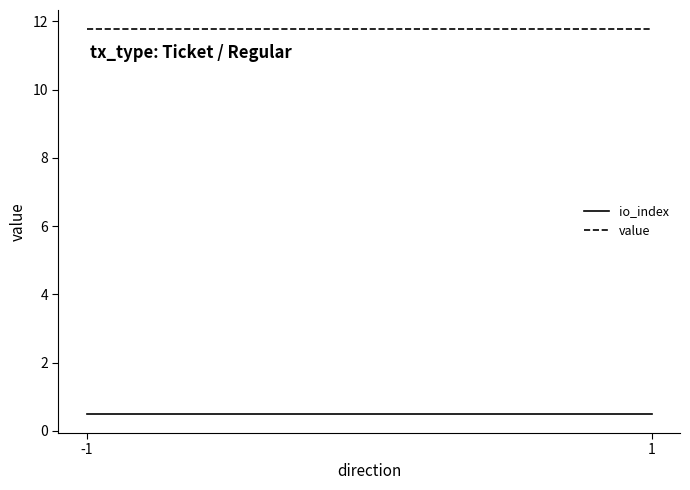

List the labels in order of io_index value, smallest first.

-1, 1